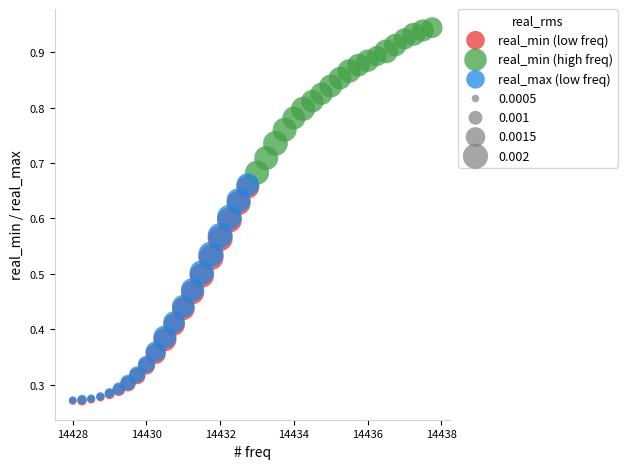

Which series has the largest Y range (max minus min)?

real_max (low freq)